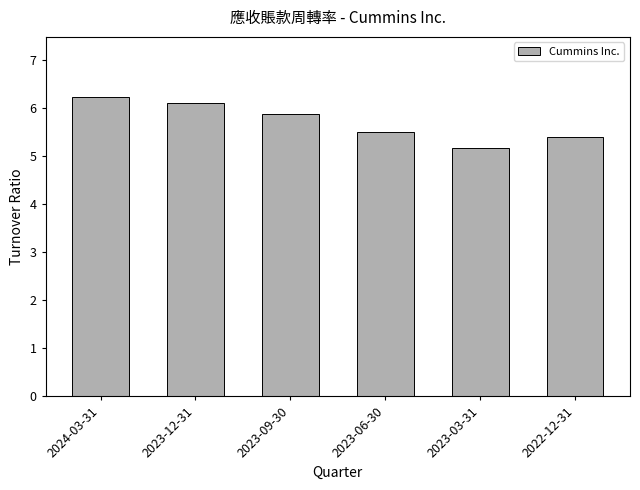

Reading right to left, what are all the values shown in this chart?

5.4	5.2	5.5	5.9	6.1	6.2